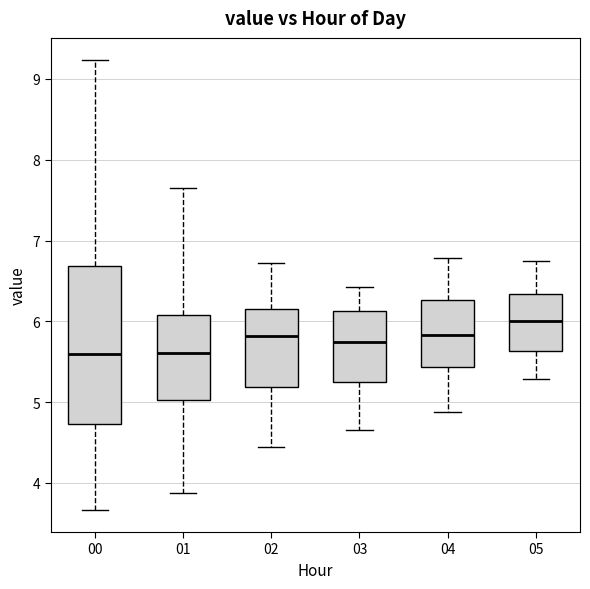

Reading left to right, read every box against the y-axis: the position of its median line, the range the box covers, and the ends of its whiskers. The values are not printed on the chart, so give them approximately, as read against the axis.

00: median 5.6, box 4.7 to 6.7, whiskers 3.7 to 9.2
01: median 5.6, box 5.0 to 6.1, whiskers 3.9 to 7.7
02: median 5.8, box 5.2 to 6.2, whiskers 4.5 to 6.7
03: median 5.8, box 5.2 to 6.1, whiskers 4.7 to 6.4
04: median 5.8, box 5.4 to 6.3, whiskers 4.9 to 6.8
05: median 6.0, box 5.6 to 6.3, whiskers 5.3 to 6.8